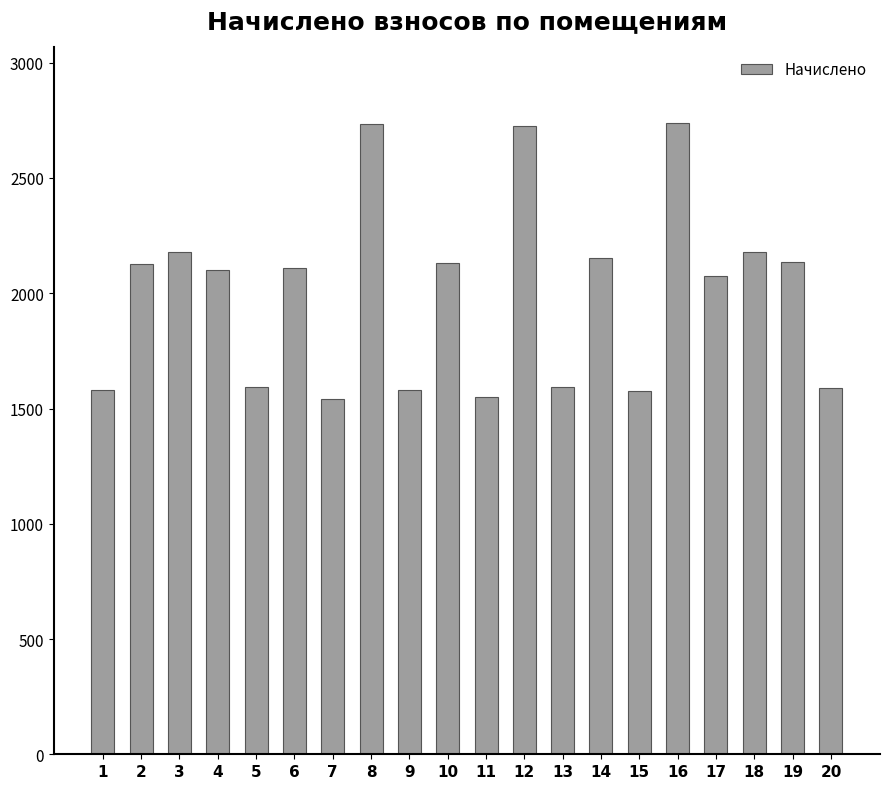

What is the approximate value at 17?

2074.4